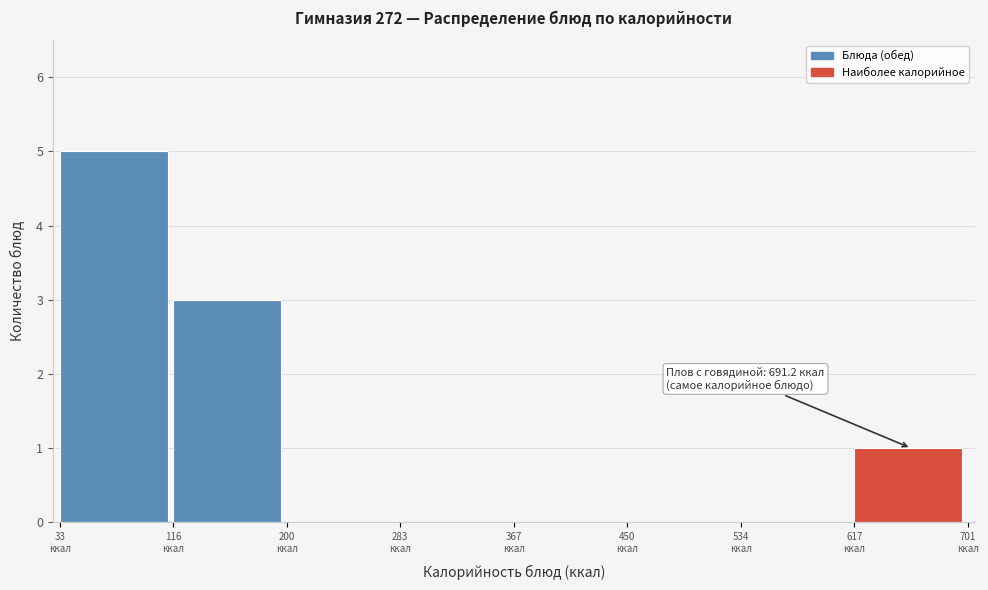

Over which range of the x-axis is the bar tallest?

30 to 120